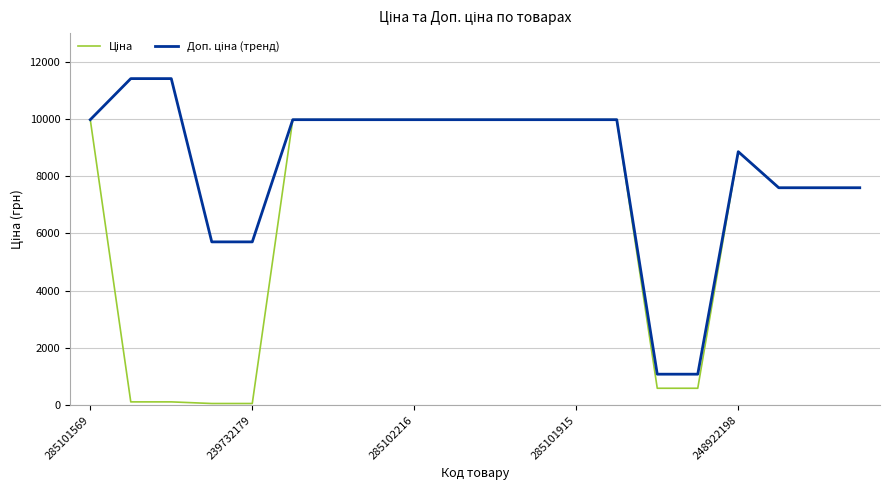

What is the maximum value shown in the chart?

11410.0